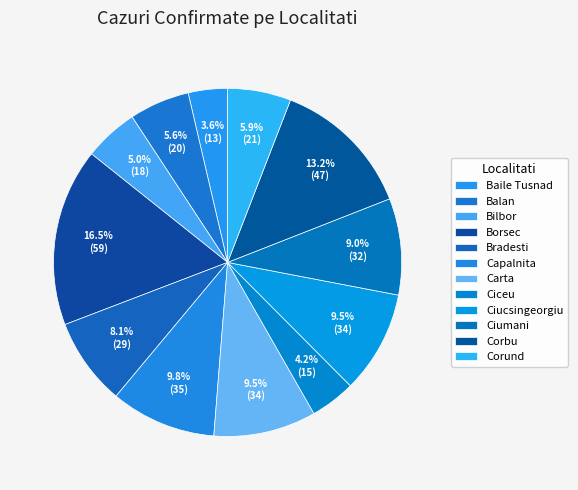

To the nearest percent, what portion does Carta represent?

10%